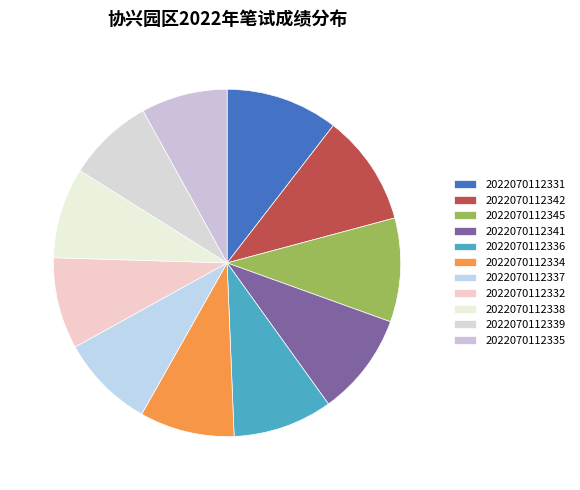

To the nearest percent, what is the difference between the largest and smallest slice percentages?

2%